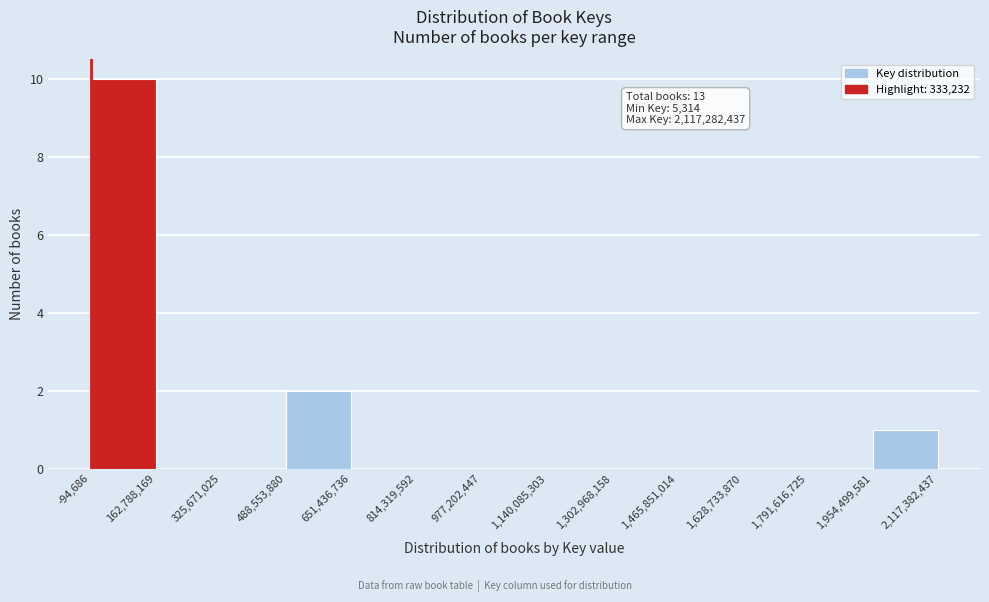

Over which range of the x-axis is the bar tallest?

-94,686 to 162,788,169